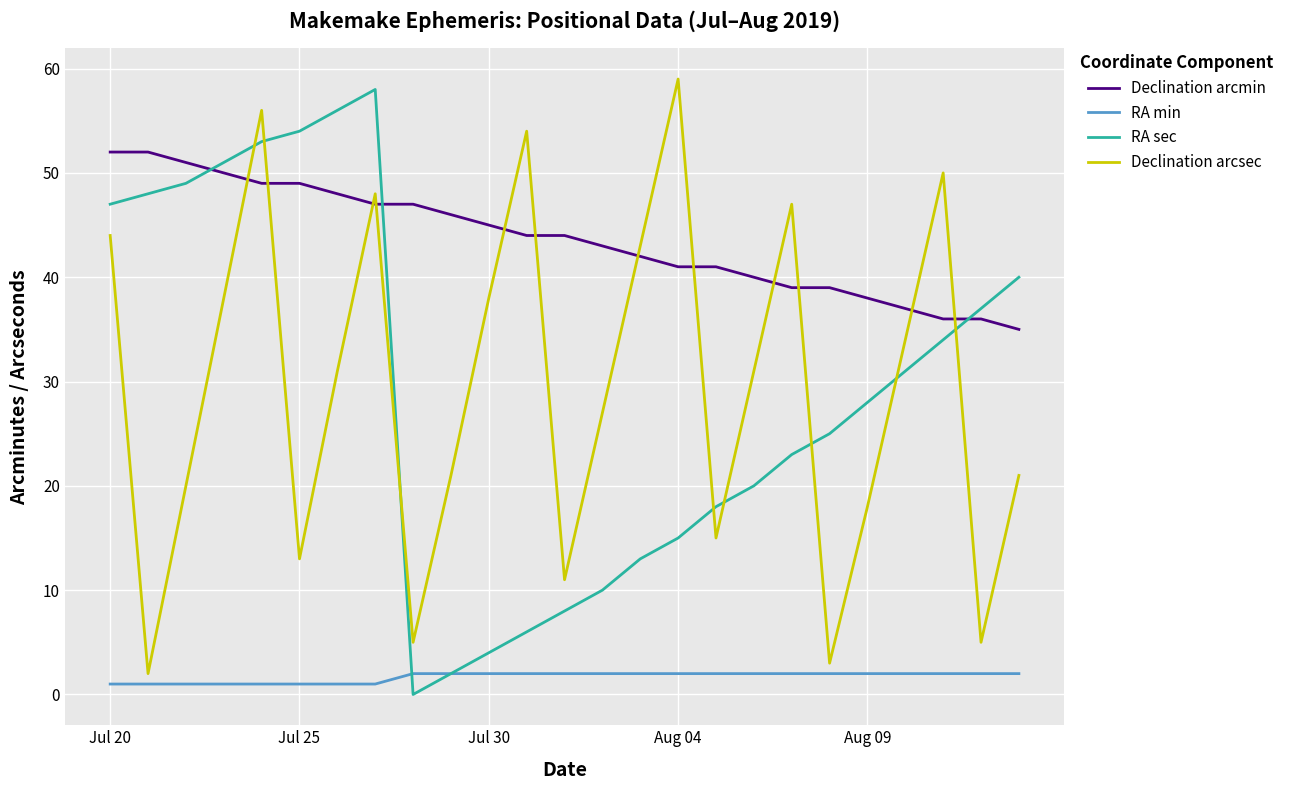

How many categories are shown in the chart?

25